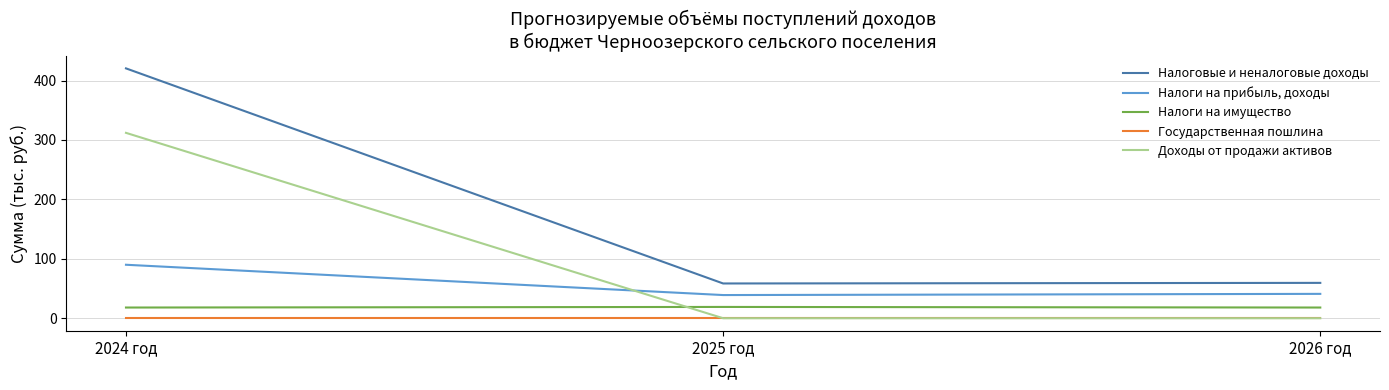

Does the chart have visible grid lines?

Yes